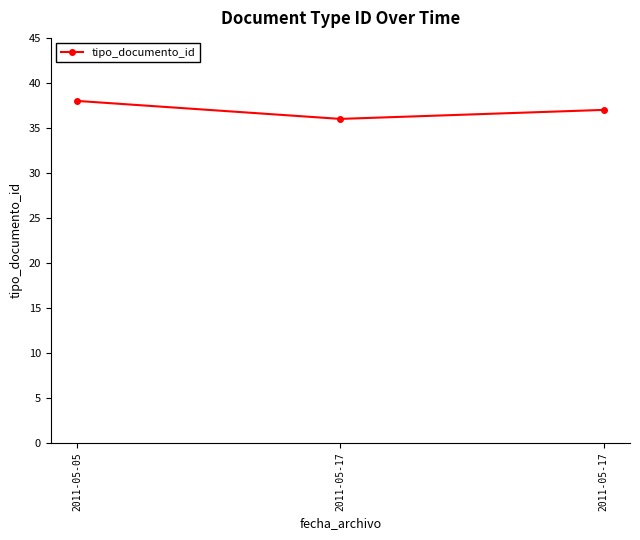

Count the values in the range 36 to 38.

3